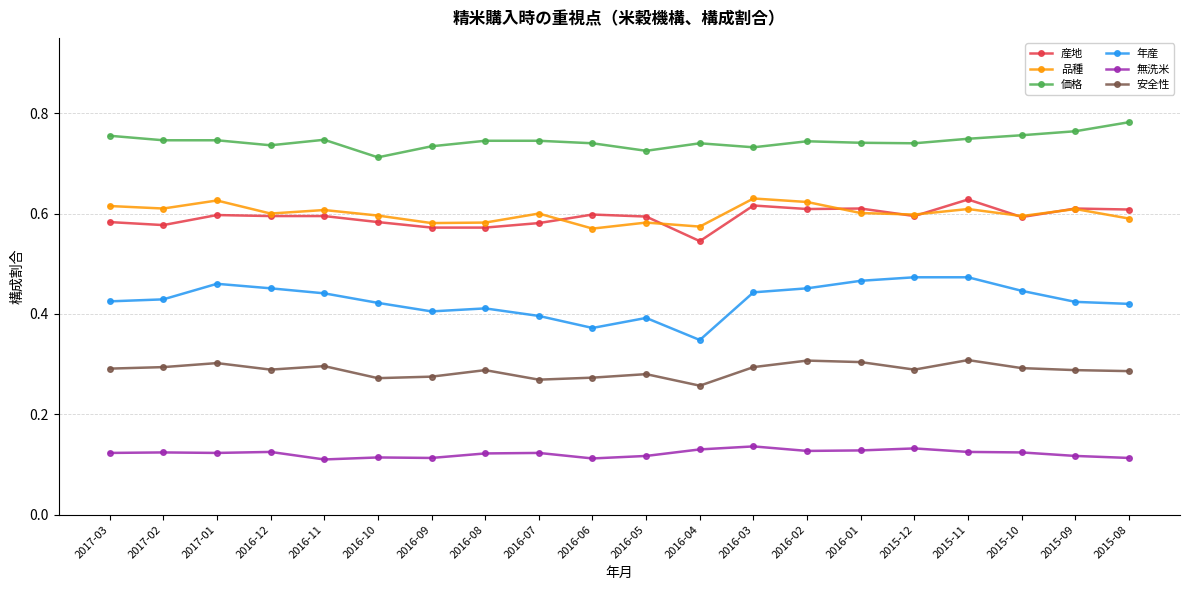

What is the total value across all series at 2017-03?

2.8